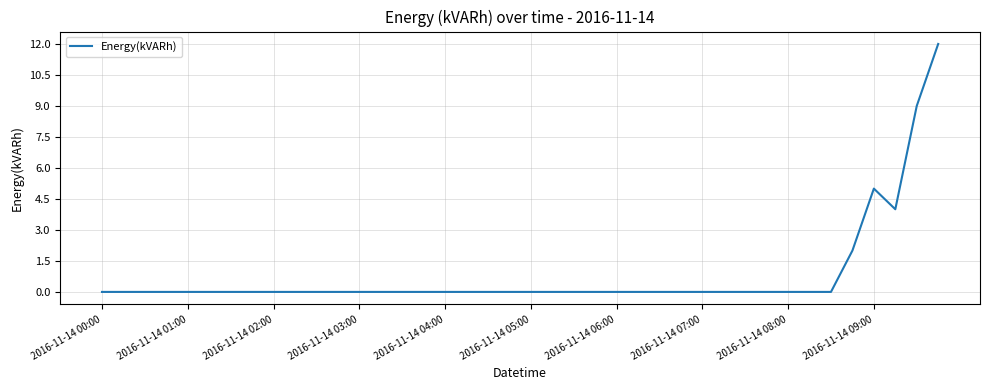

Reading left to right, extract all data points from this chart.

0	0	0	0	0	0	0	0	0	0	0	0	0	0	0	0	0	0	0	0	0	0	0	0	0	0	0	0	0	0	0	0	0	0	0	2	5	4	9	12